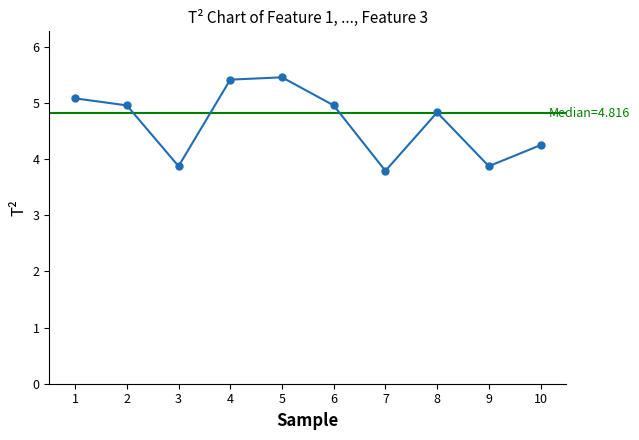

What is the change in value from 6 to 9?

-1.1